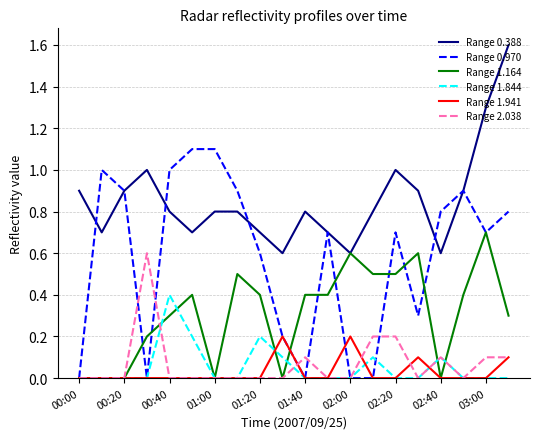

Is this an area chart (filled region under the line)?

No